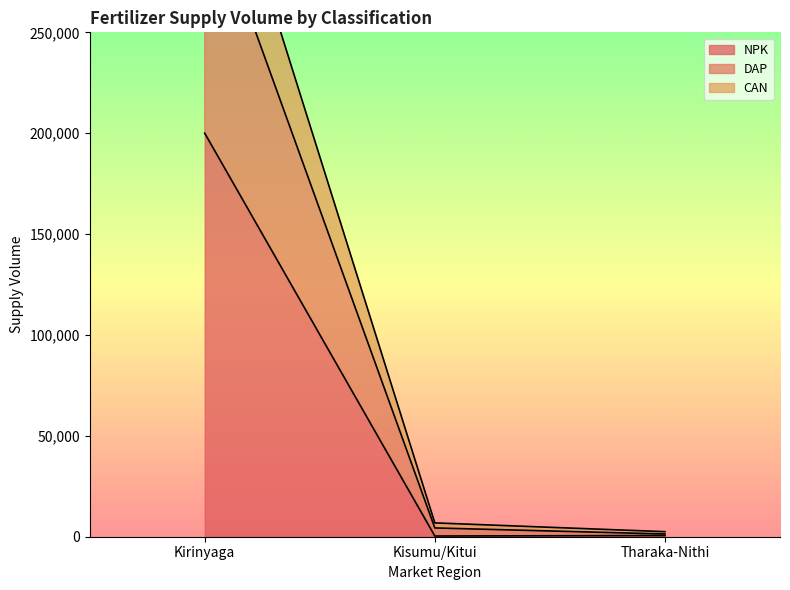

Which series has the largest total across all categories?

DAP